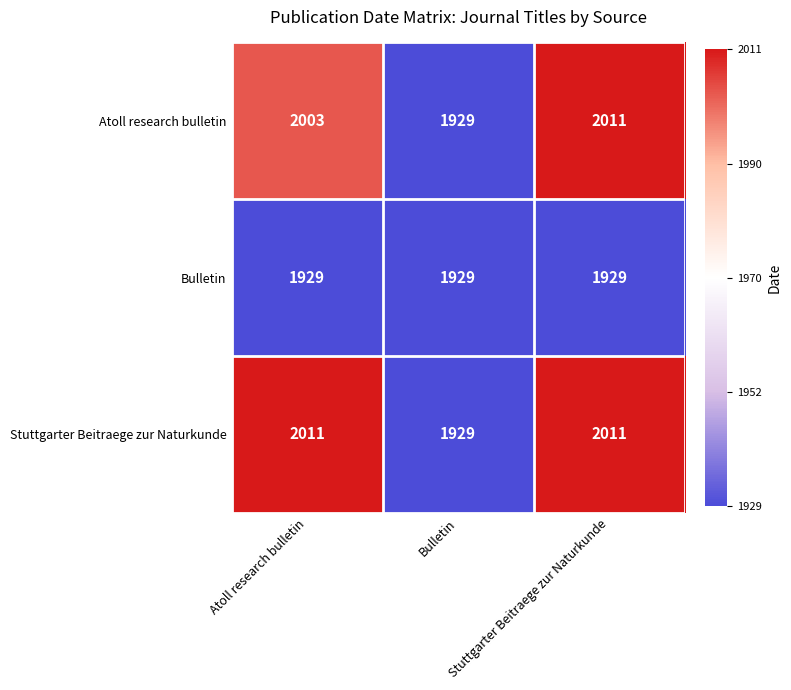

At which category is the sum across all series the highest?

Stuttgarter Beitraege zur Naturkunde